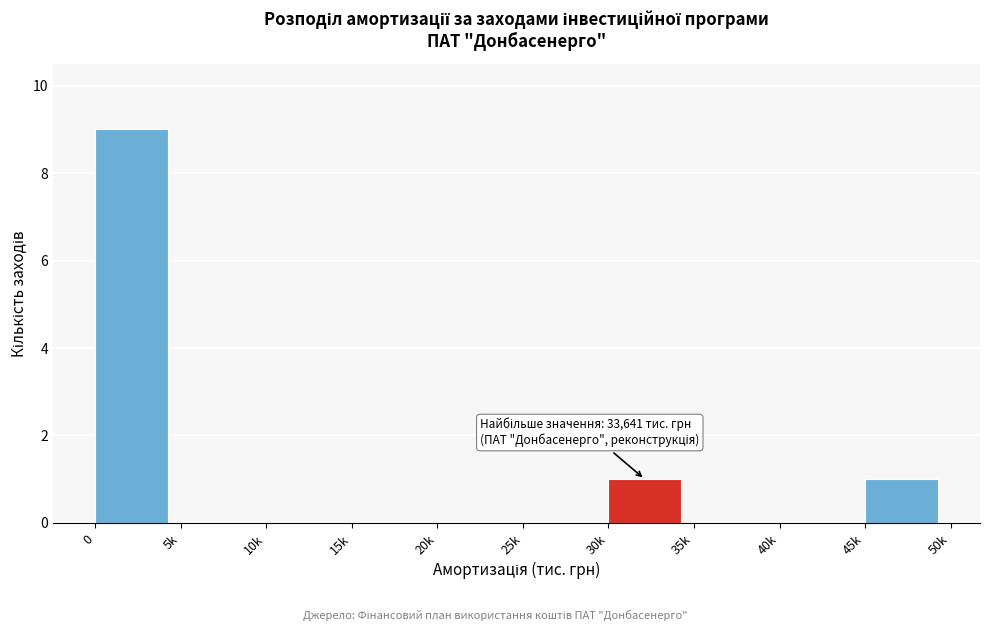

Reading left to right, transcribe all the data shown in this chart.

0=9	5k=0	10k=0	15k=0	20k=0	25k=0	30k=1	35k=0	40k=0	45k=1